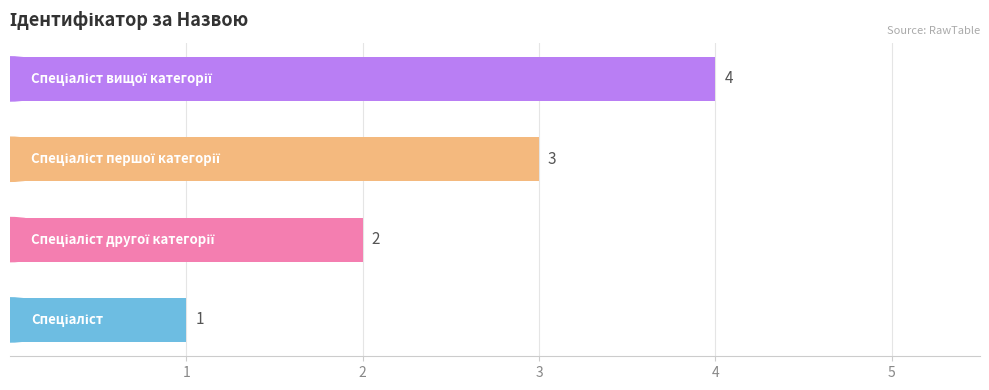

What is the sum of all values?

10